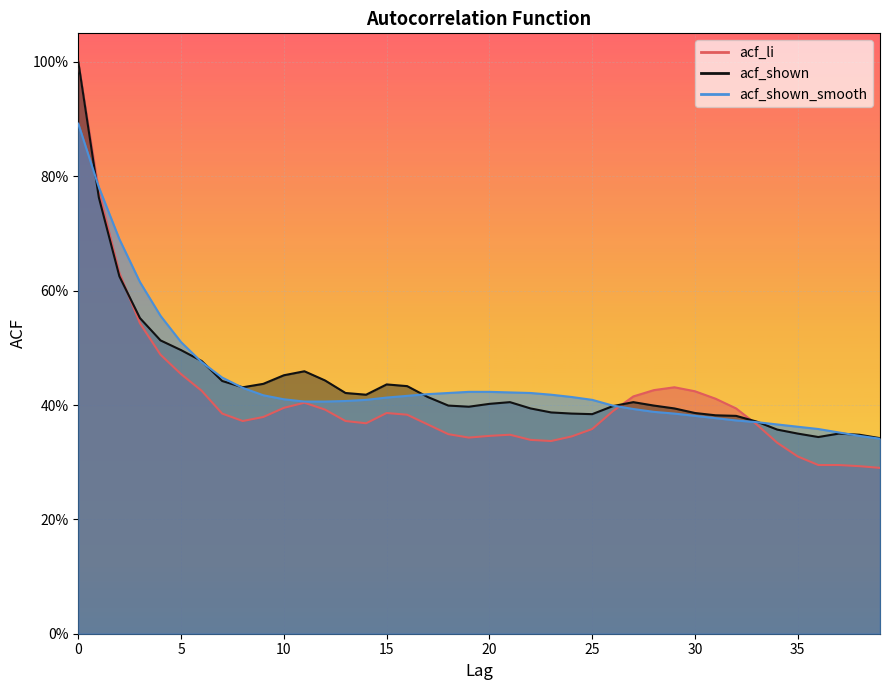

True or false: acf_li and acf_shown intersect in this chart.

True